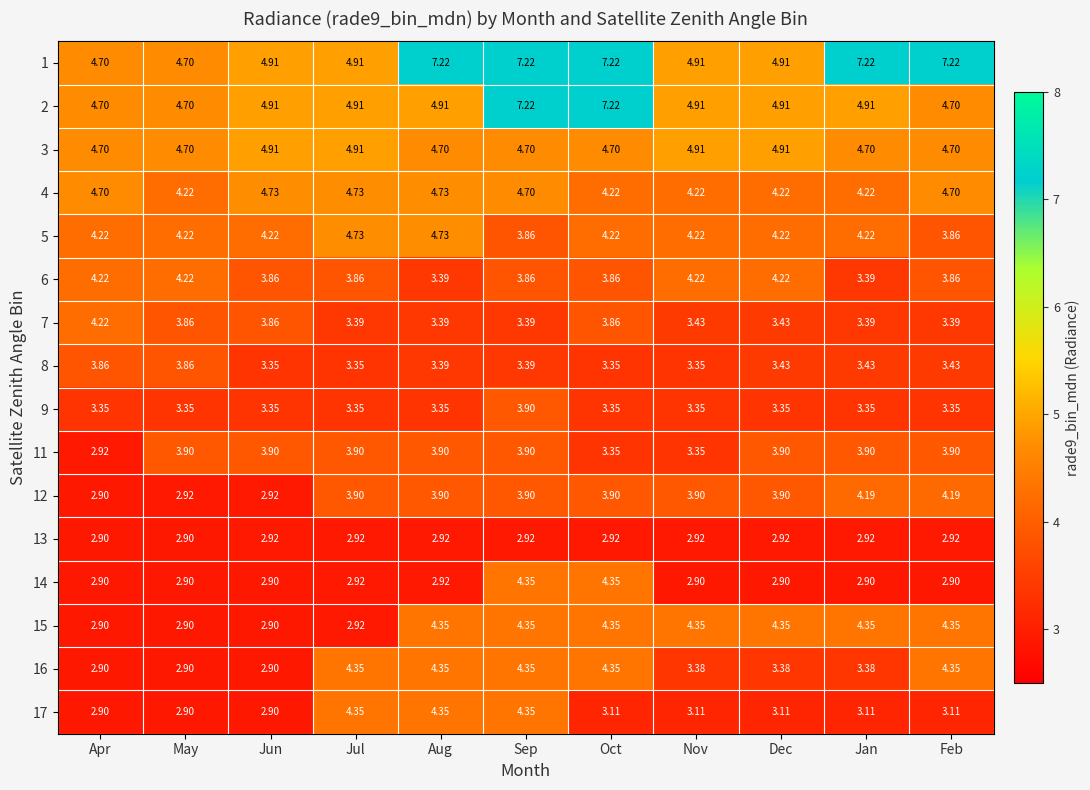

At which category is the sum across all series the highest?

Sep